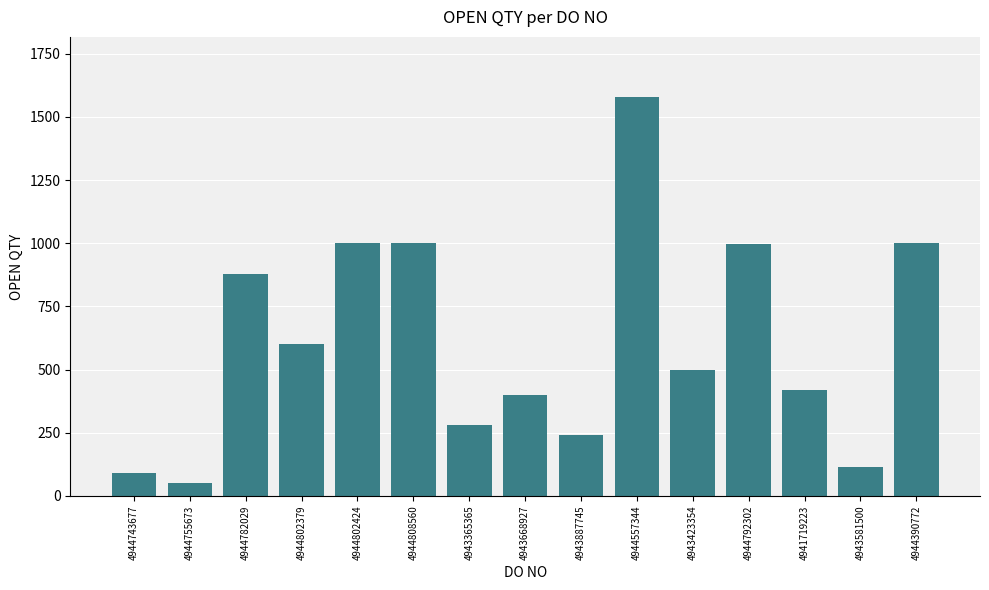

What is the greatest value displayed?

1580